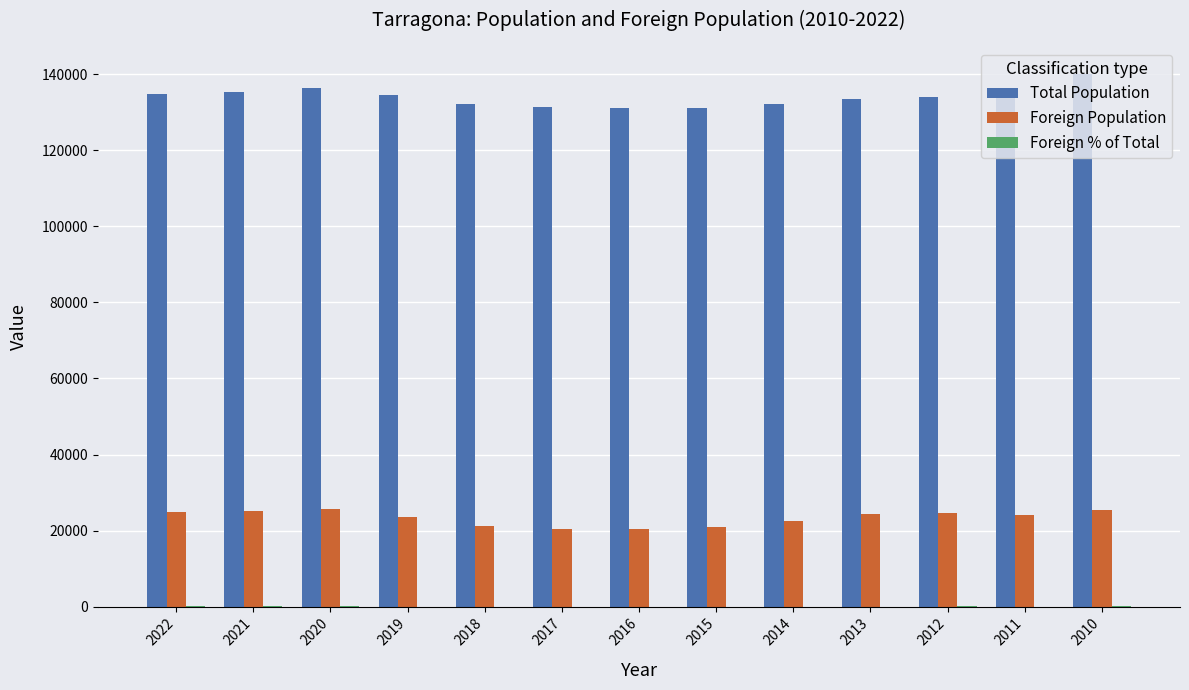

Is it true that Total Population equals 134085.0 at 2011?

True